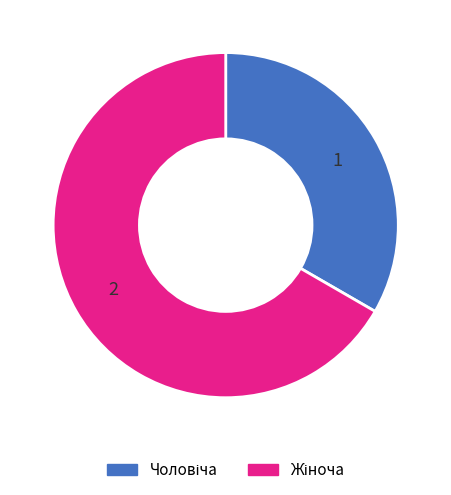

Is there any slice that represents more than half of the pie?

Yes